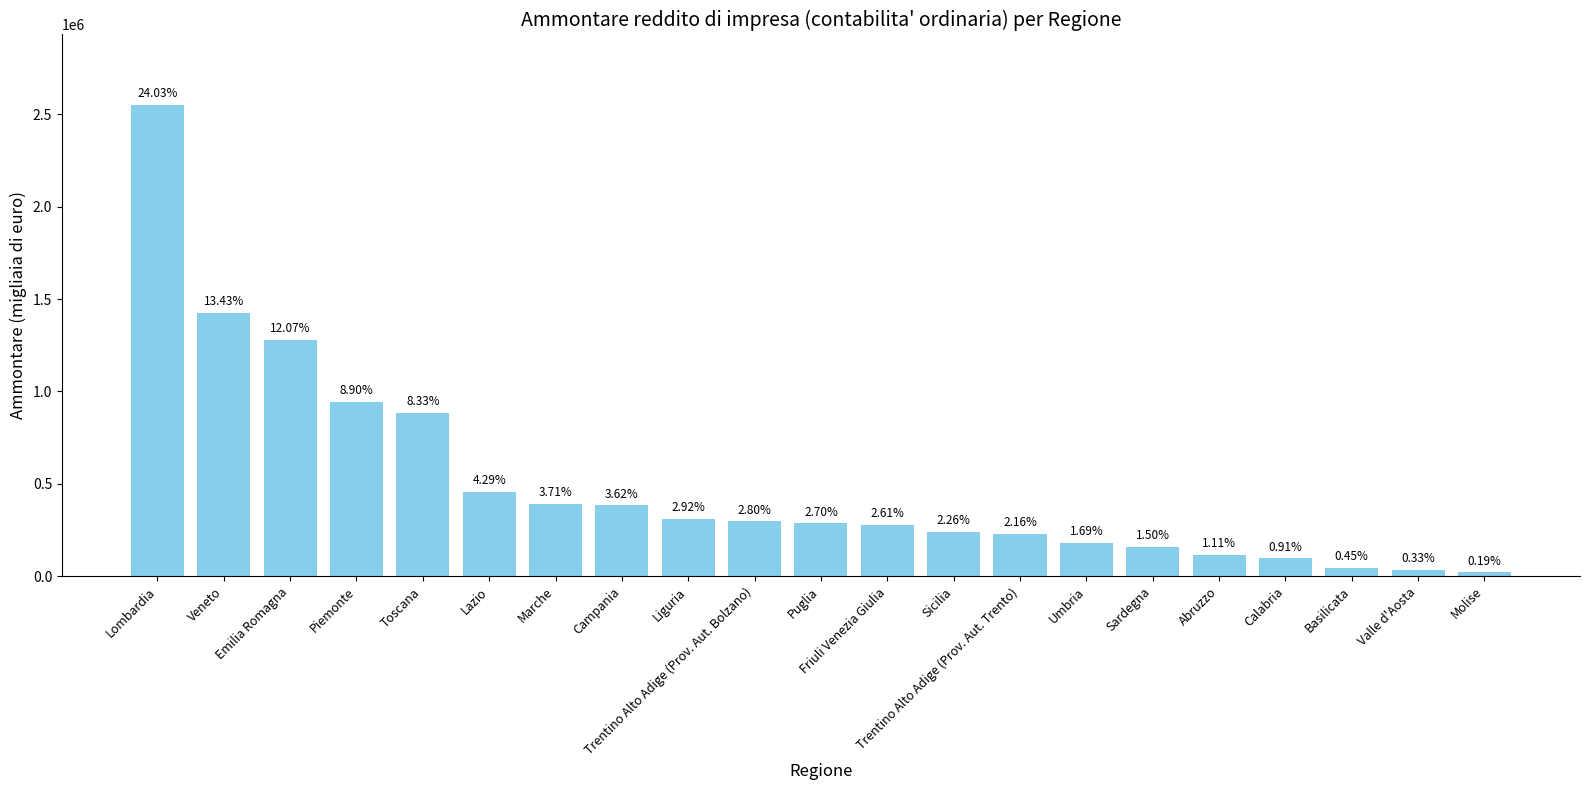

What is the difference between the values at Abruzzo and Sicilia?

122486